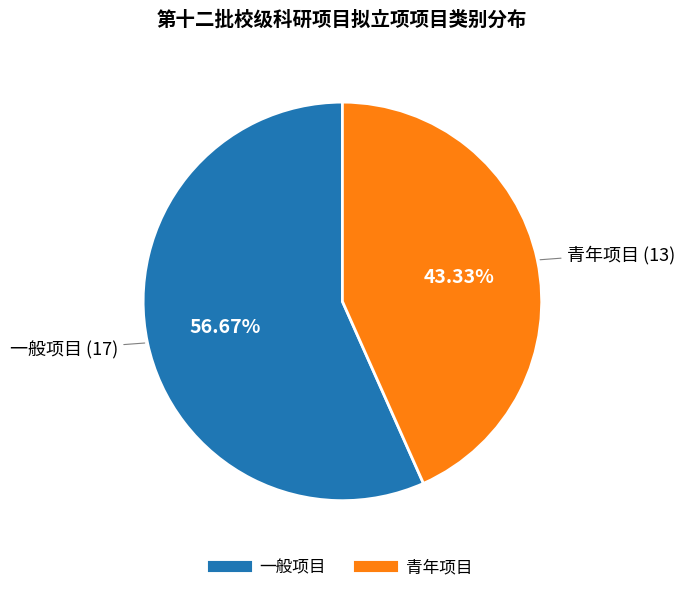

Is 一般项目 the majority of the pie?

Yes